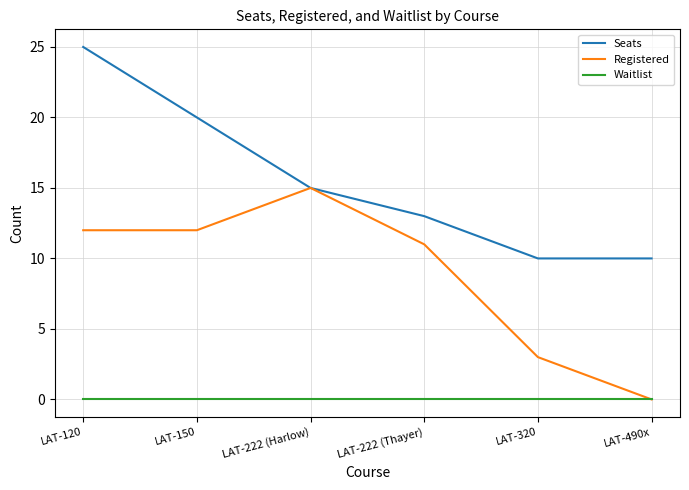

At LAT-120, list the series in order from smallest to largest.

Waitlist, Registered, Seats